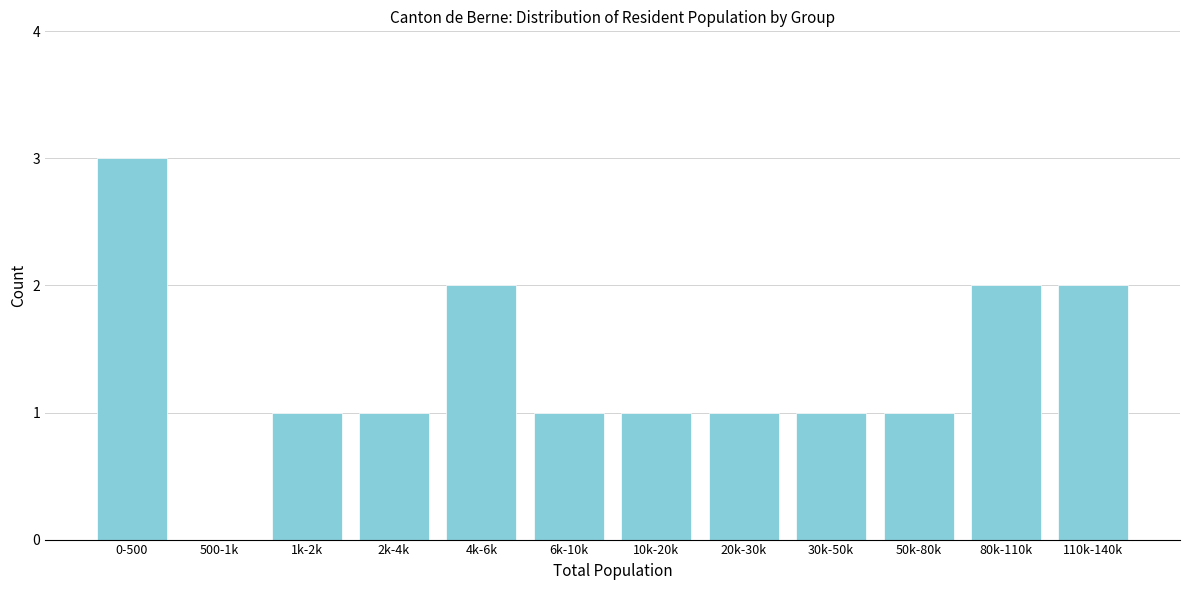

Reading left to right, extract all data points from this chart.

0-500=3	500-1k=0	1k-2k=1	2k-4k=1	4k-6k=2	6k-10k=1	10k-20k=1	20k-30k=1	30k-50k=1	50k-80k=1	80k-110k=2	110k-140k=2